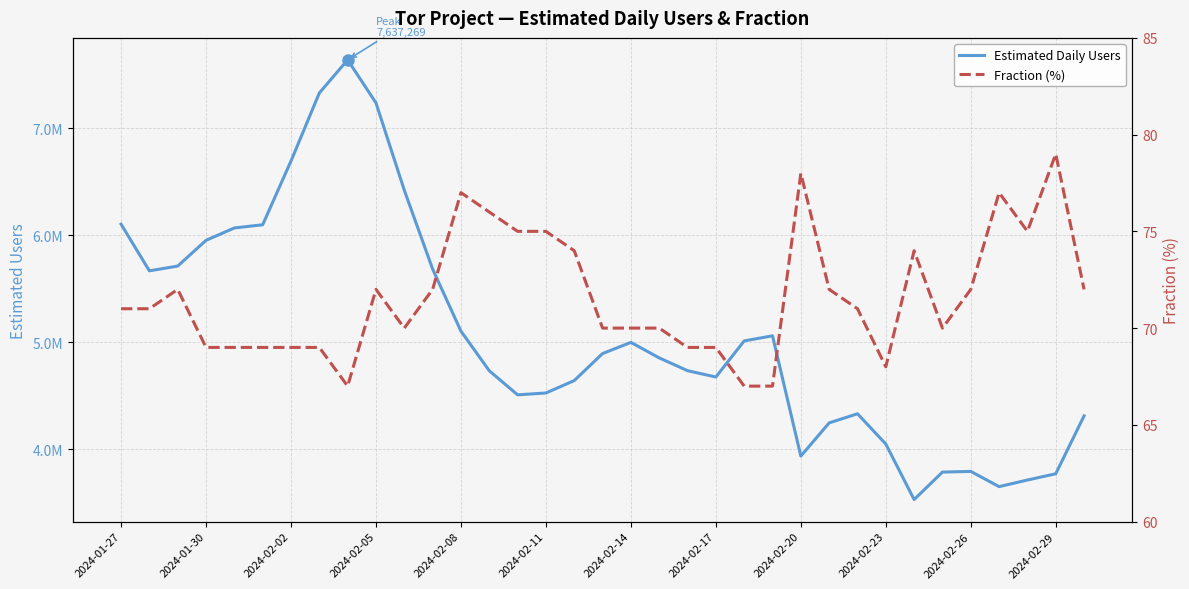

True or false: Fraction (%) and Estimated Daily Users intersect in this chart.

False